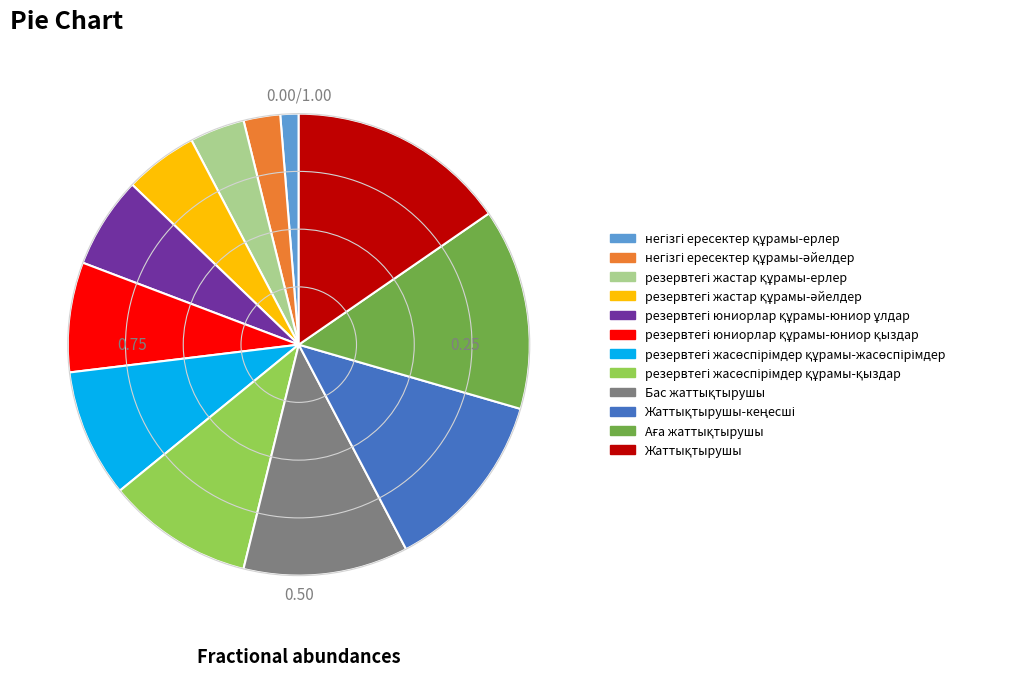

How many segments does this pie chart have?

12